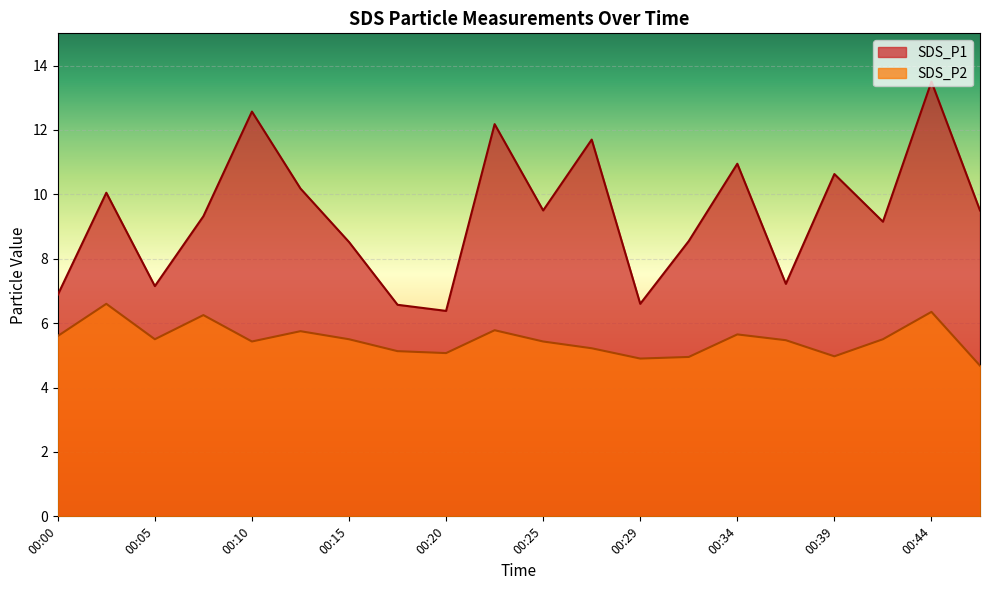

What is the maximum value for SDS_P2?

6.6